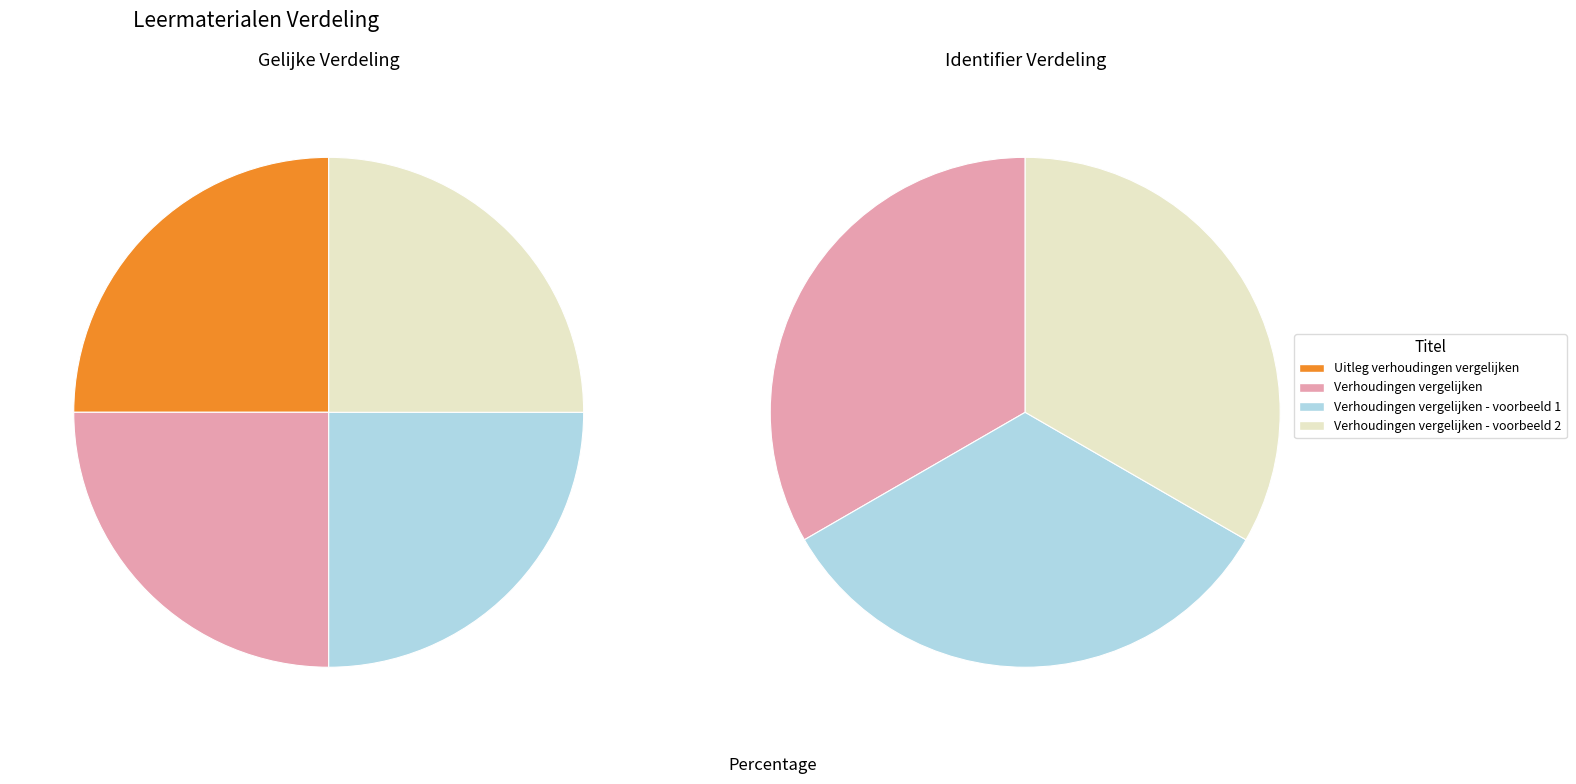

To the nearest percent, what percentage of the pie is Verhoudingen vergelijken?

33%